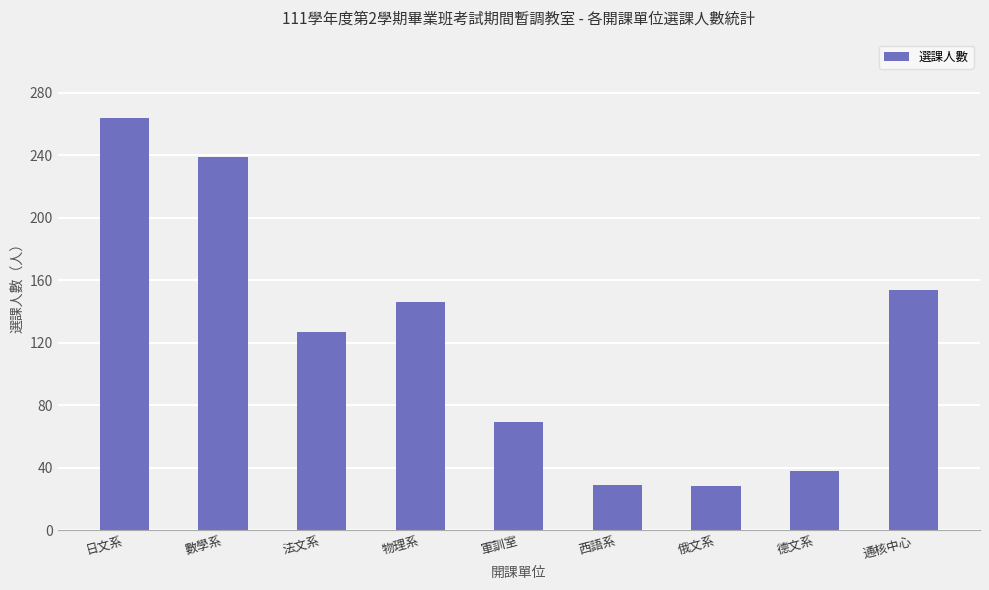

What position from the right is 德文系?

2